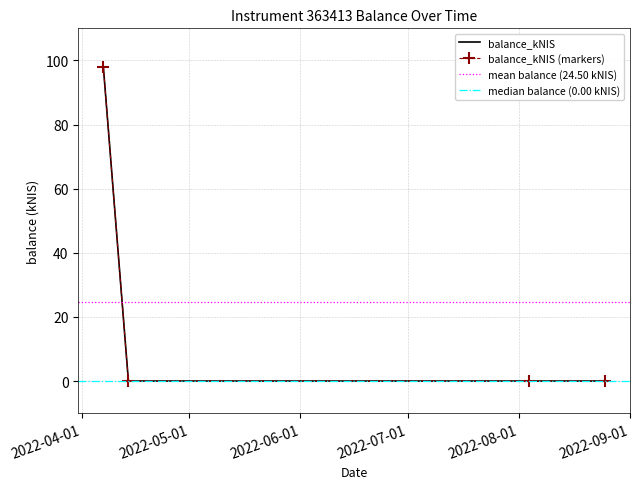

True or false: the data has more than 2 interior local peaks.

False